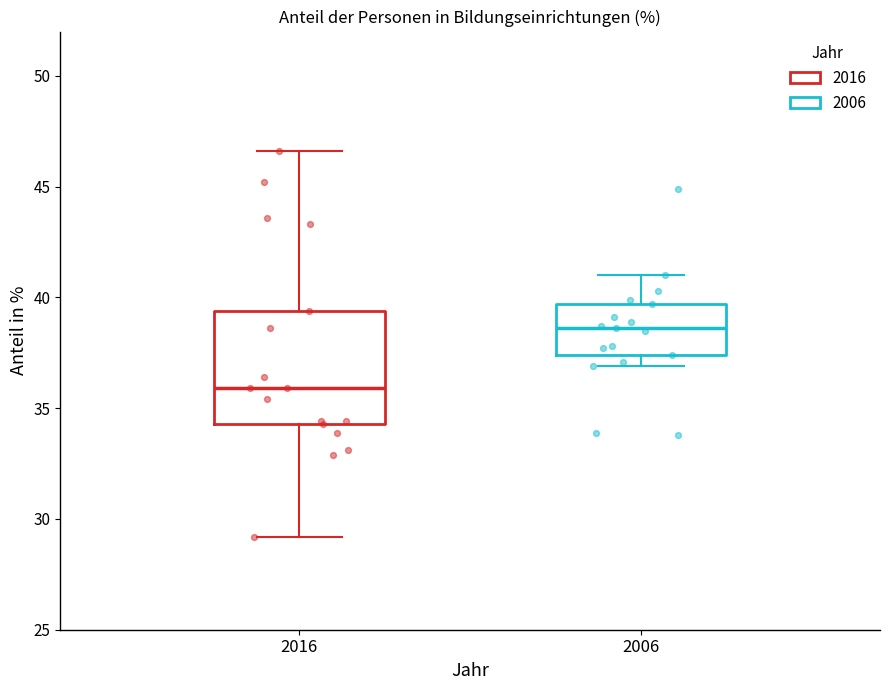

Comparing the boxes themselves (not the whiskers), which one is the tallest?

2016